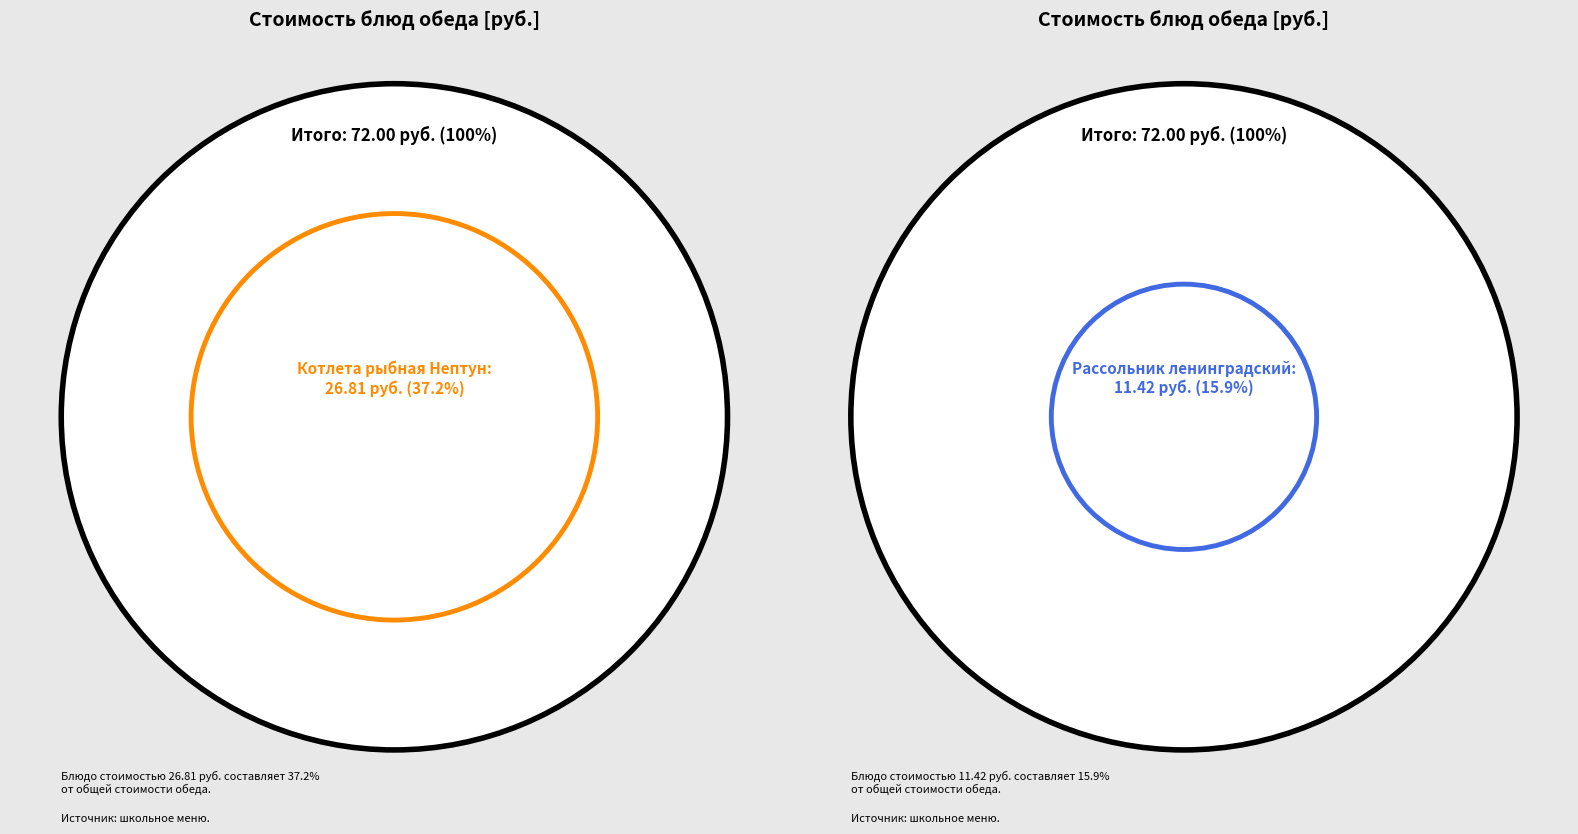

To the nearest percent, what percentage of the pie is Фрукт свежий (яблоко)?

13%